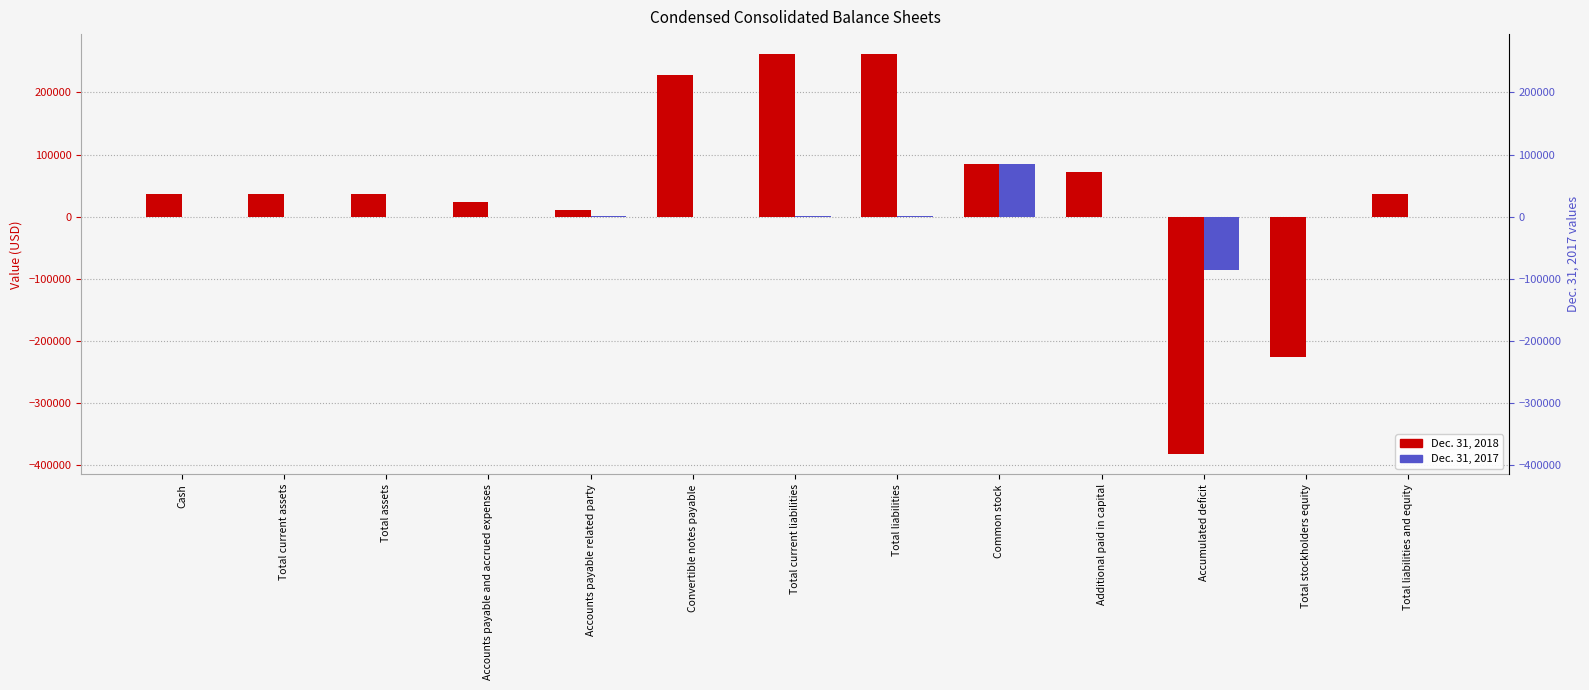

How many positive values does the Dec. 31, 2017 series have?

8